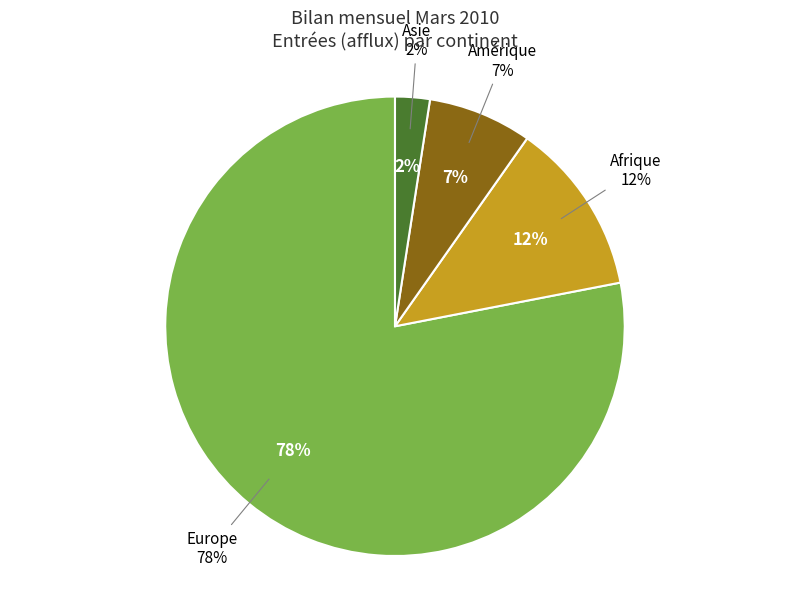

Which category accounts for the majority?

Europe